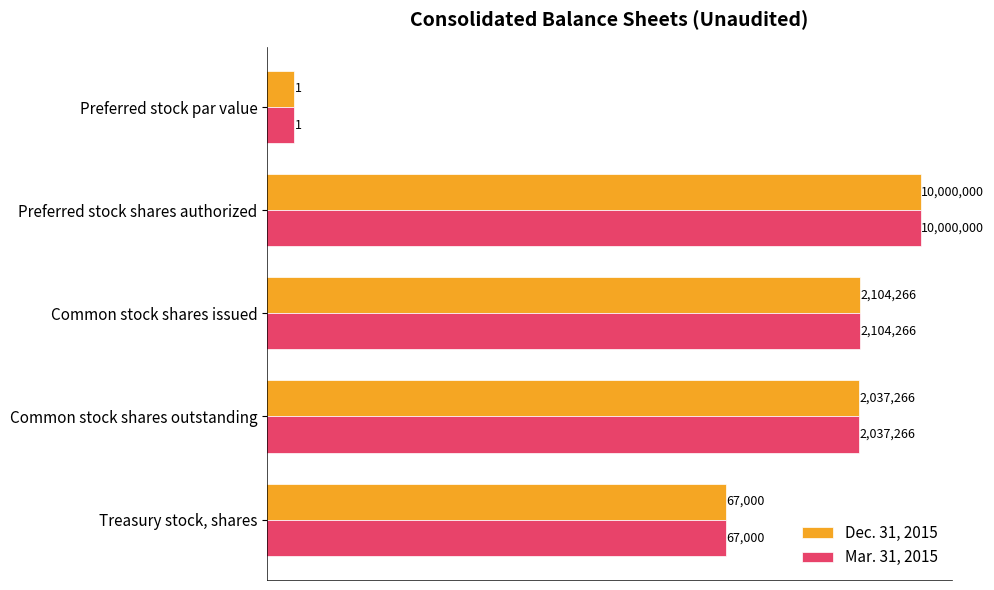

What are all the series names shown in the legend?

Dec. 31, 2015, Mar. 31, 2015